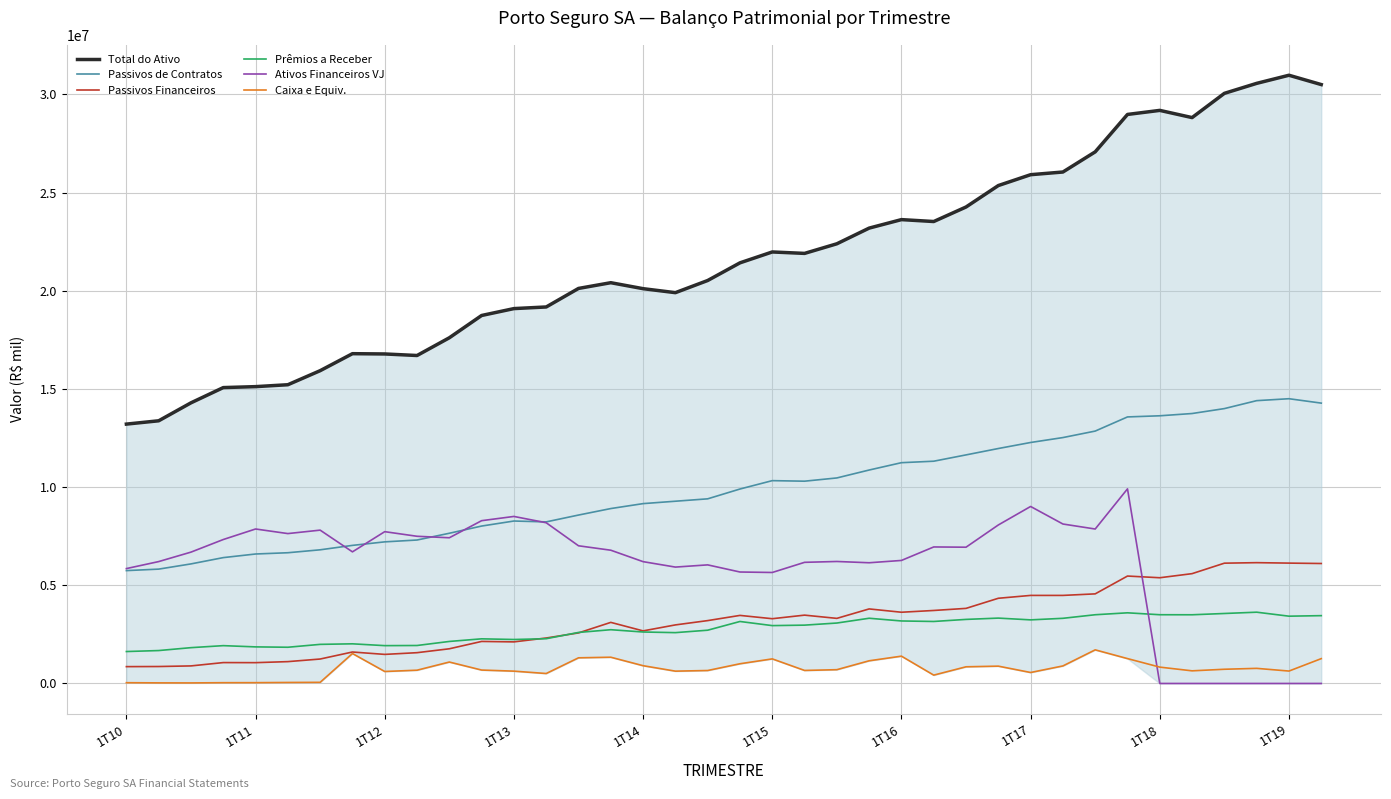

List the series in order of their peak value, highest first.

Total do Ativo, Passivos de Contratos, Ativos Financeiros VJ, Passivos Financeiros, Prêmios a Receber, Caixa e Equiv.